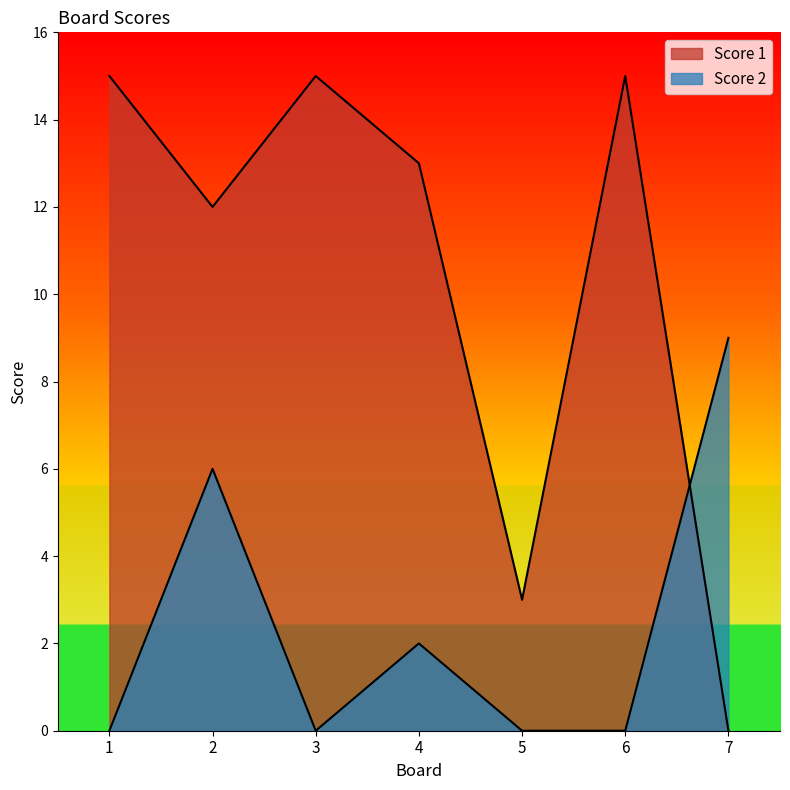

What are all the series names shown in the legend?

Score 1, Score 2